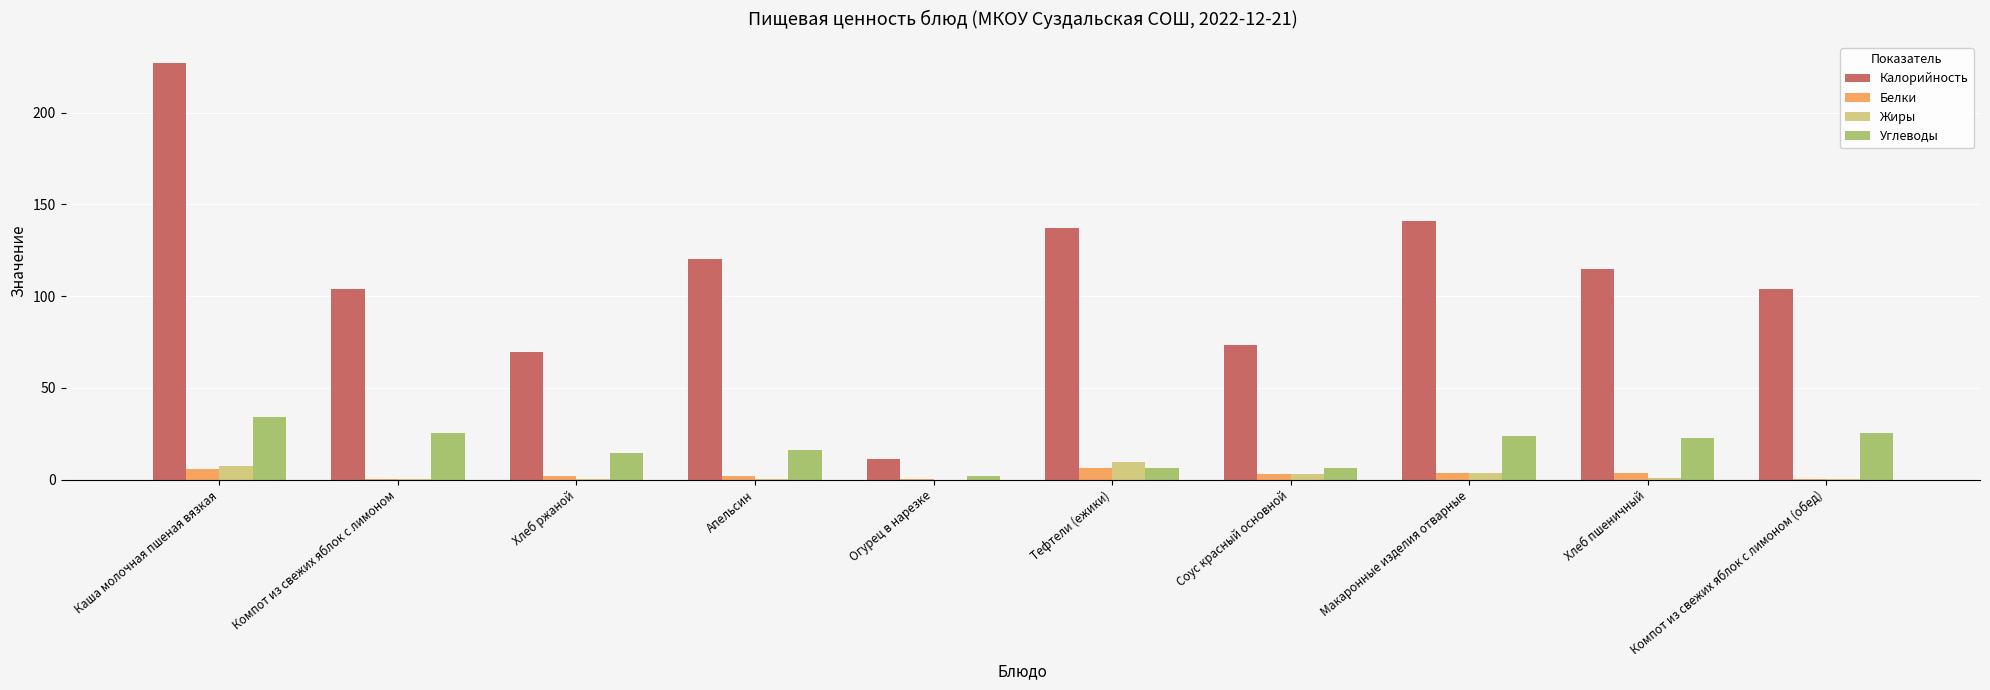

How many data points in Белки are above 3?

5